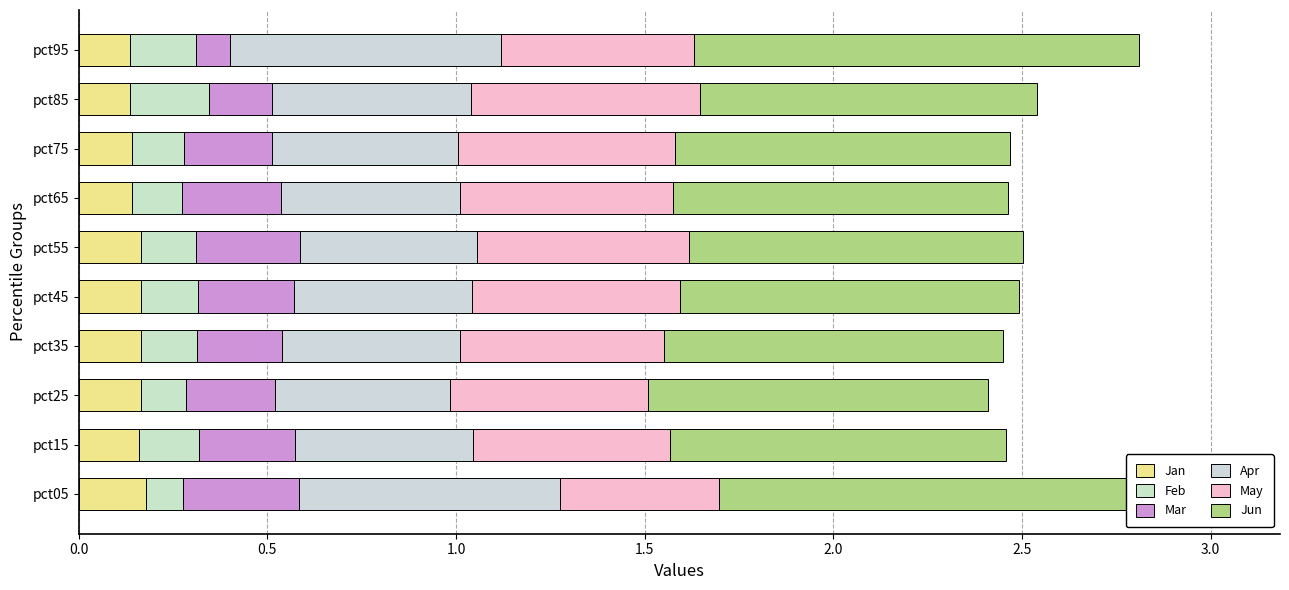

What is the difference between the highest and lowest values at 0.0?

1.2